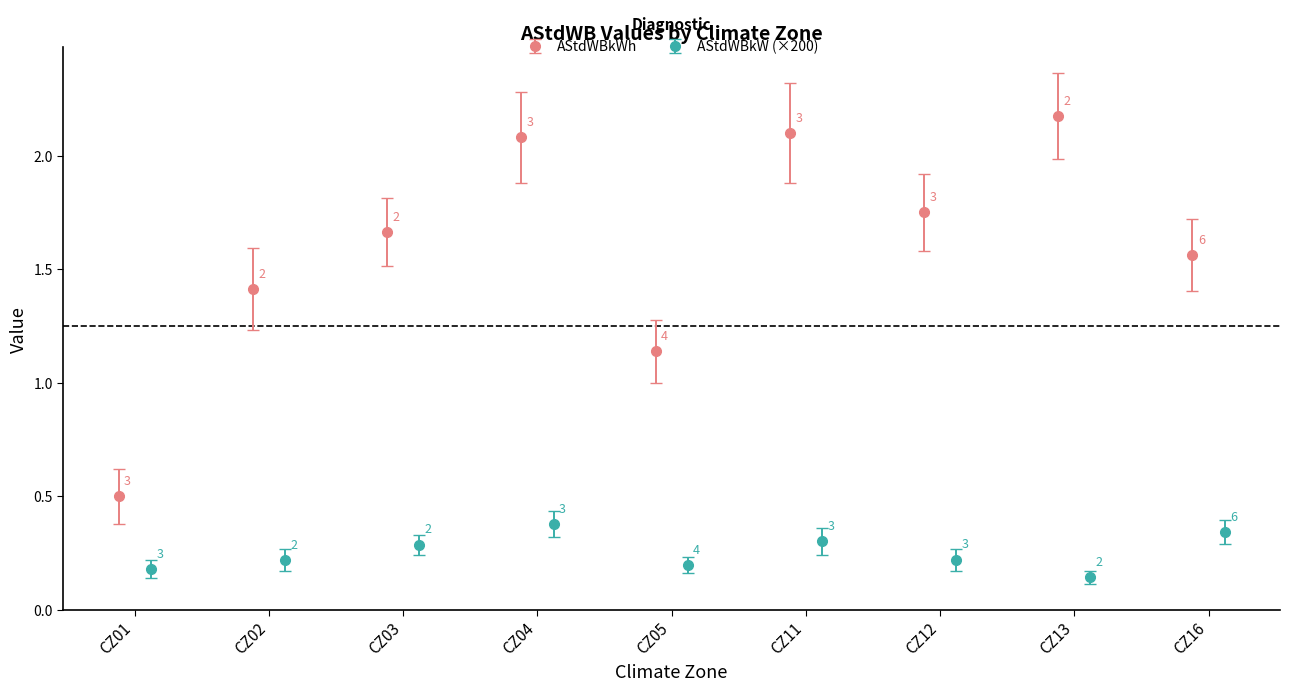

True or false: AStdWBkW and AStdWBkWh cross at least once.

False